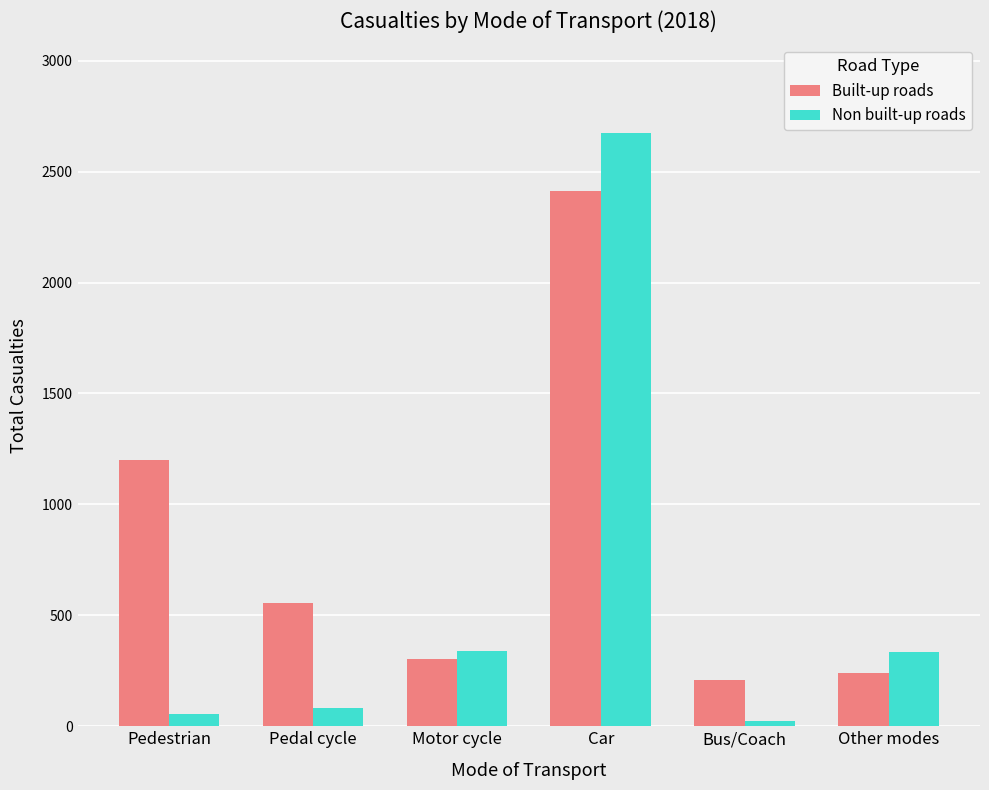

Which series changed the most between Pedal cycle and Car?

Non built-up roads